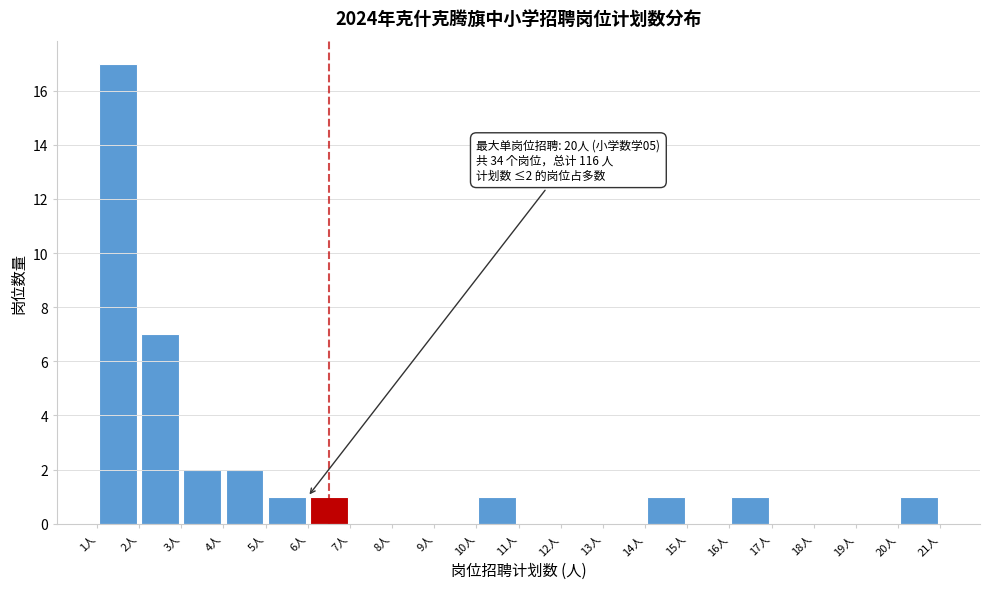

Over which range of the x-axis is the bar tallest?

1 to 2